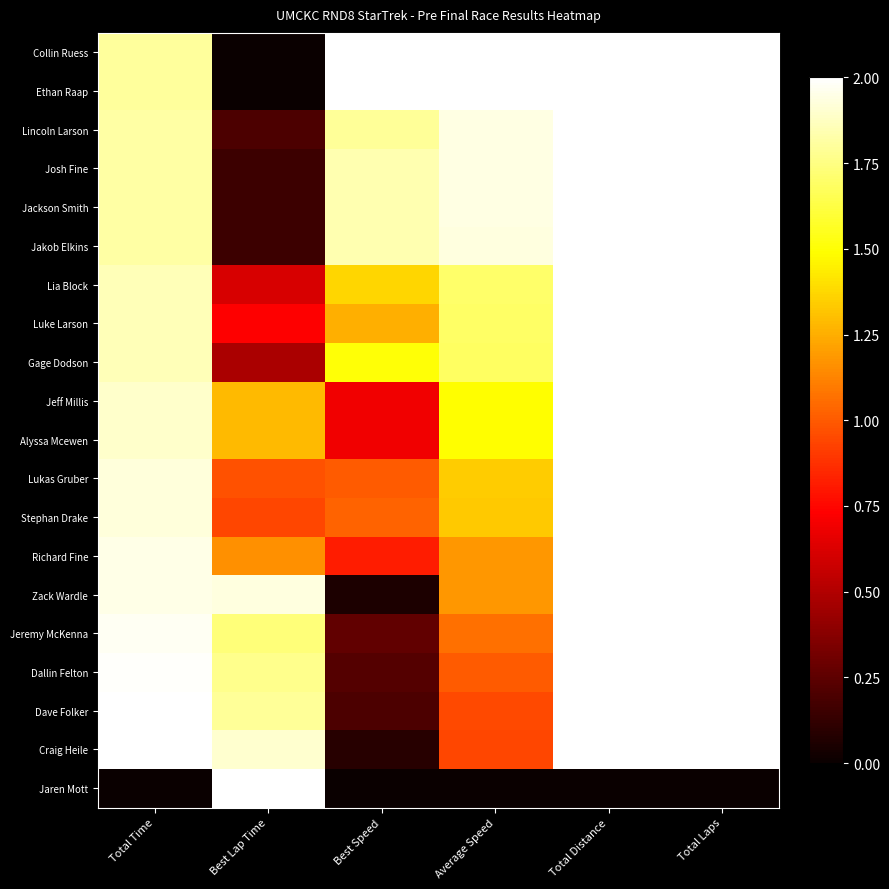

At which category is the sum across all series the highest?

Total Distance